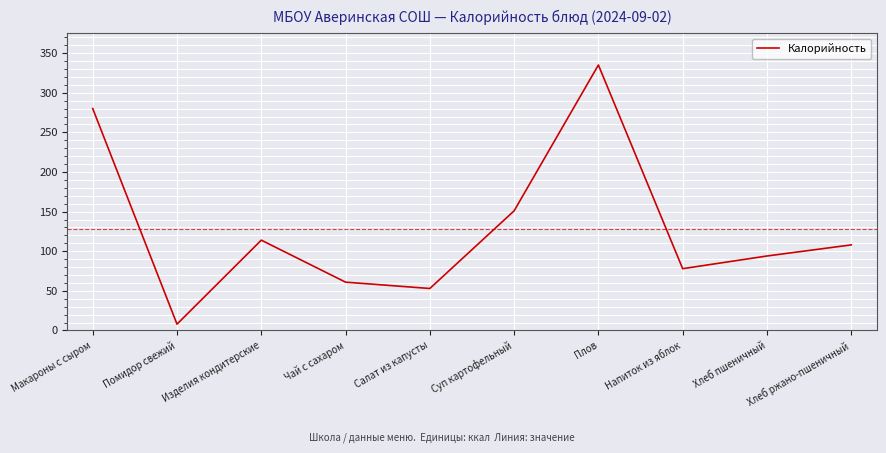

How many values are below 108?

5